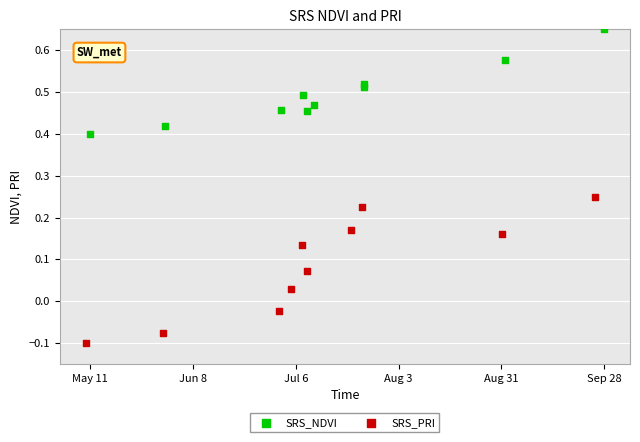

Which series has the widest spread of Y values?

SRS_PRI